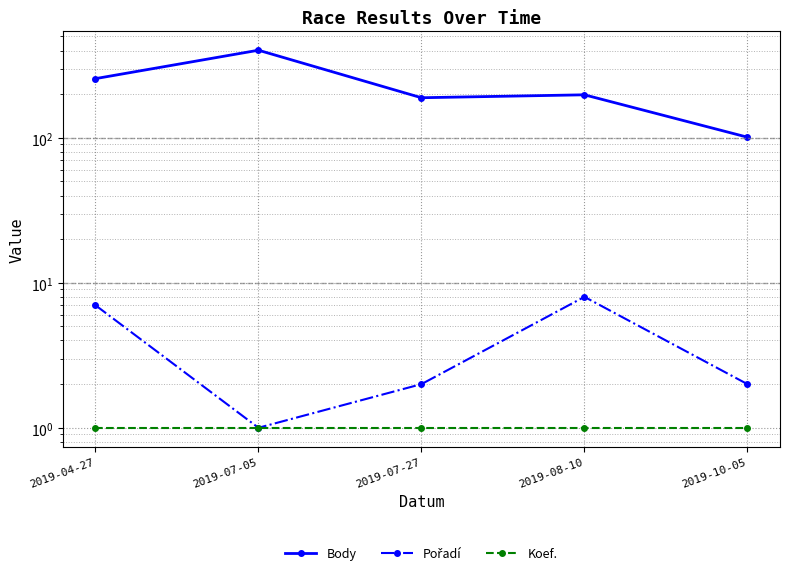

Which category has the highest value in the Body series?

2019-07-05